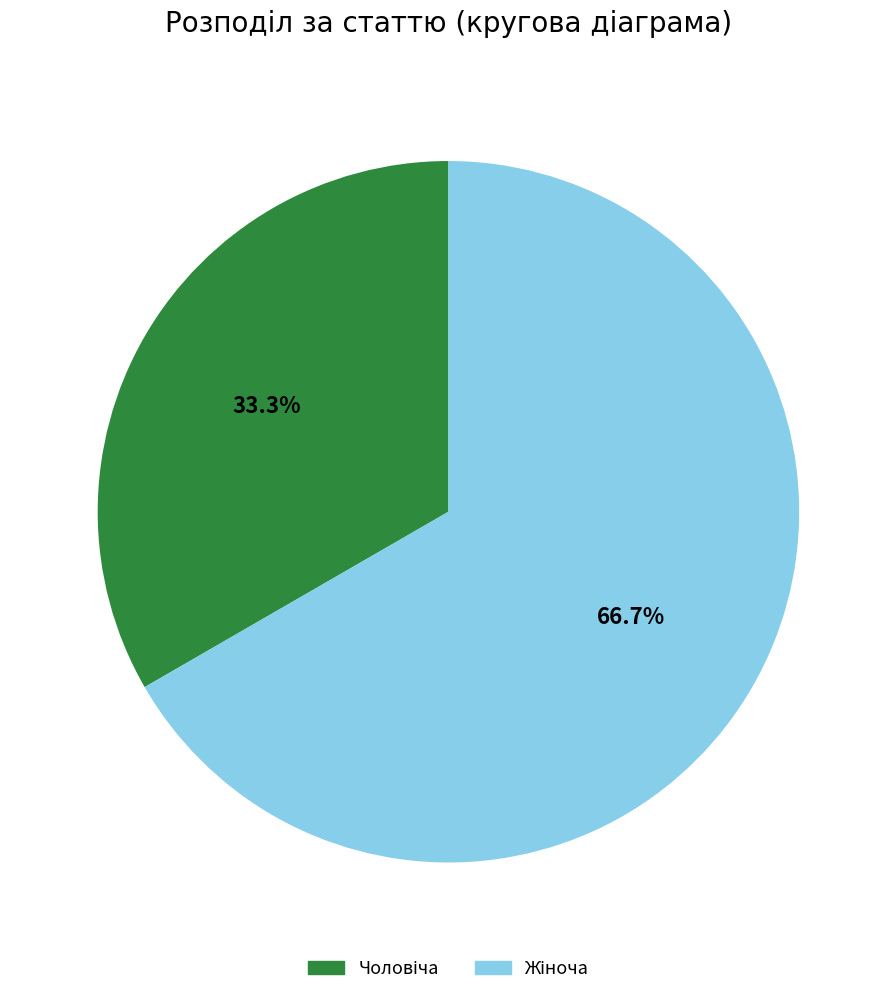

Does any single category account for the majority?

Yes